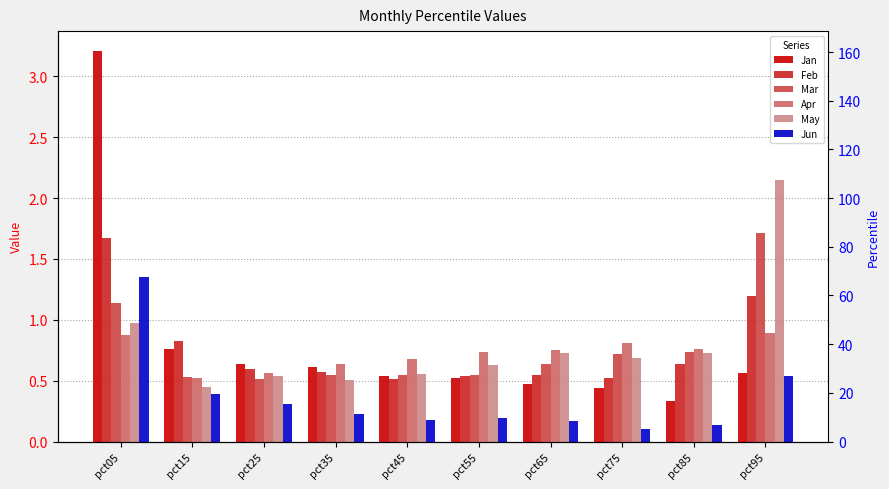

The value of May at pct35 is 0.1. True or false?

False